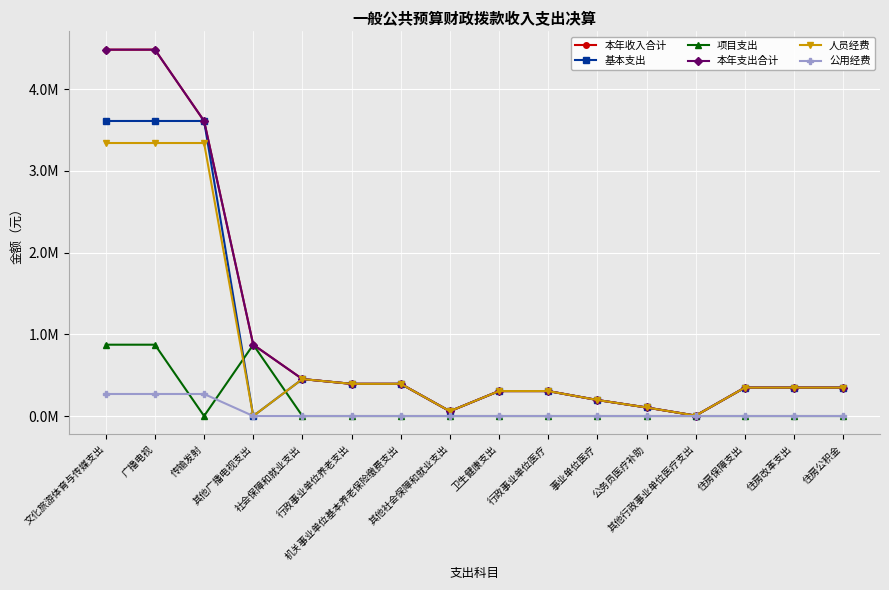

Is this an area chart (filled region under the line)?

No